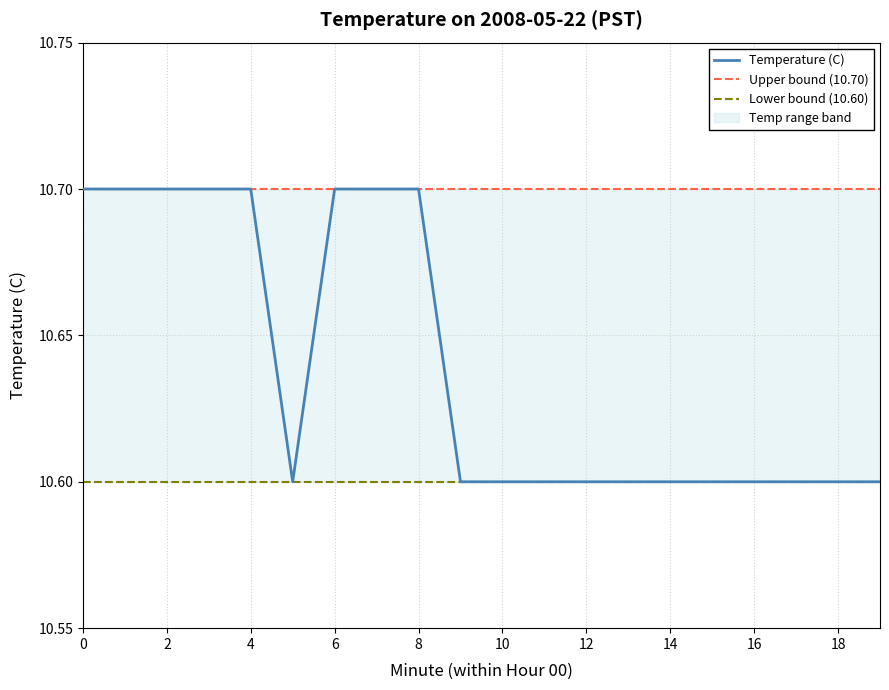

What is the difference between the second highest and minimum values in the Temperature (C) series?

0.1